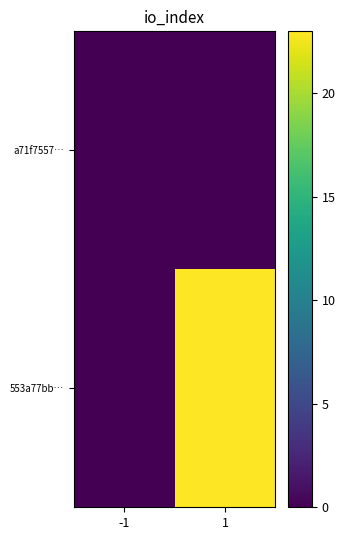

Count the number of categories in the chart.

2